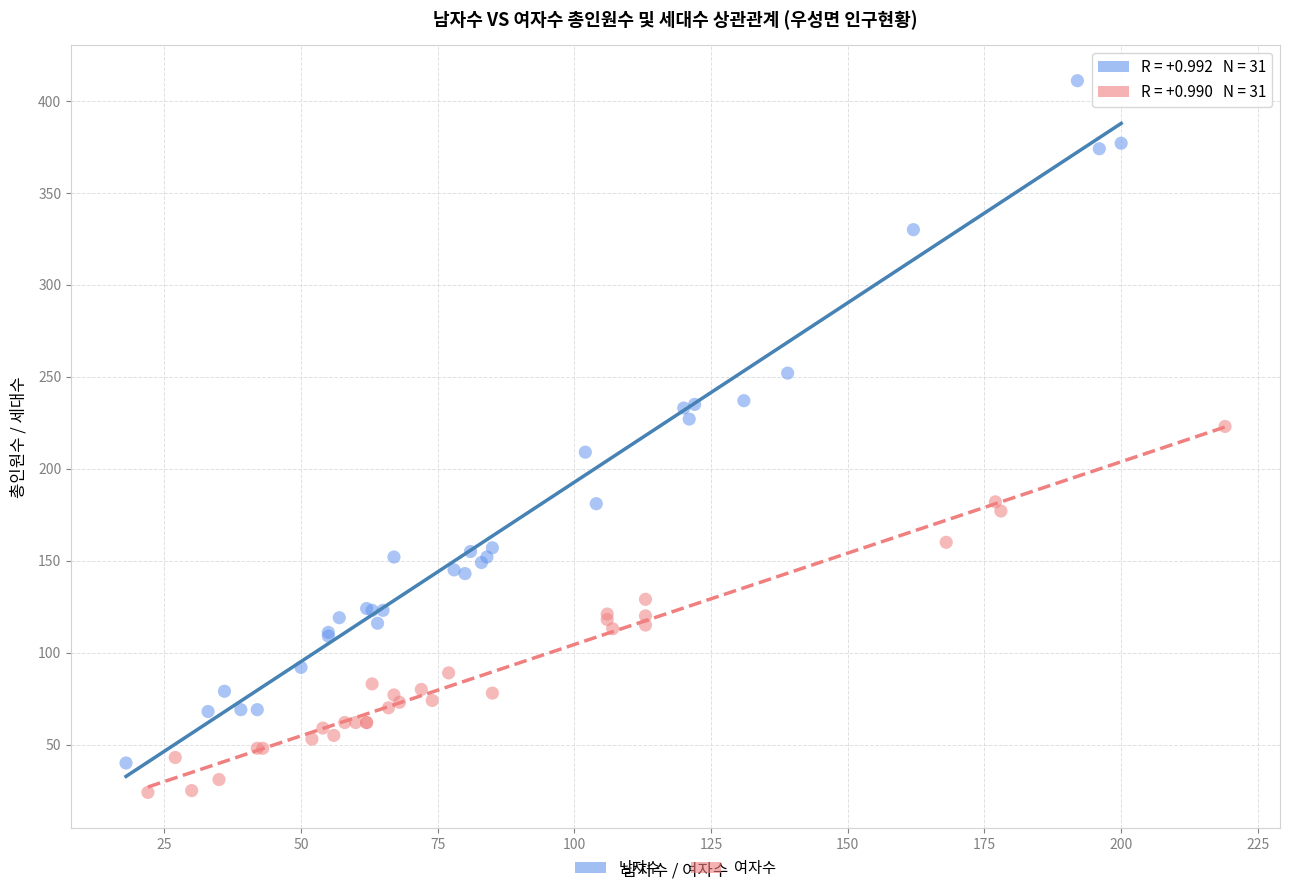

What are all the series names shown in the legend?

남자수, 여자수